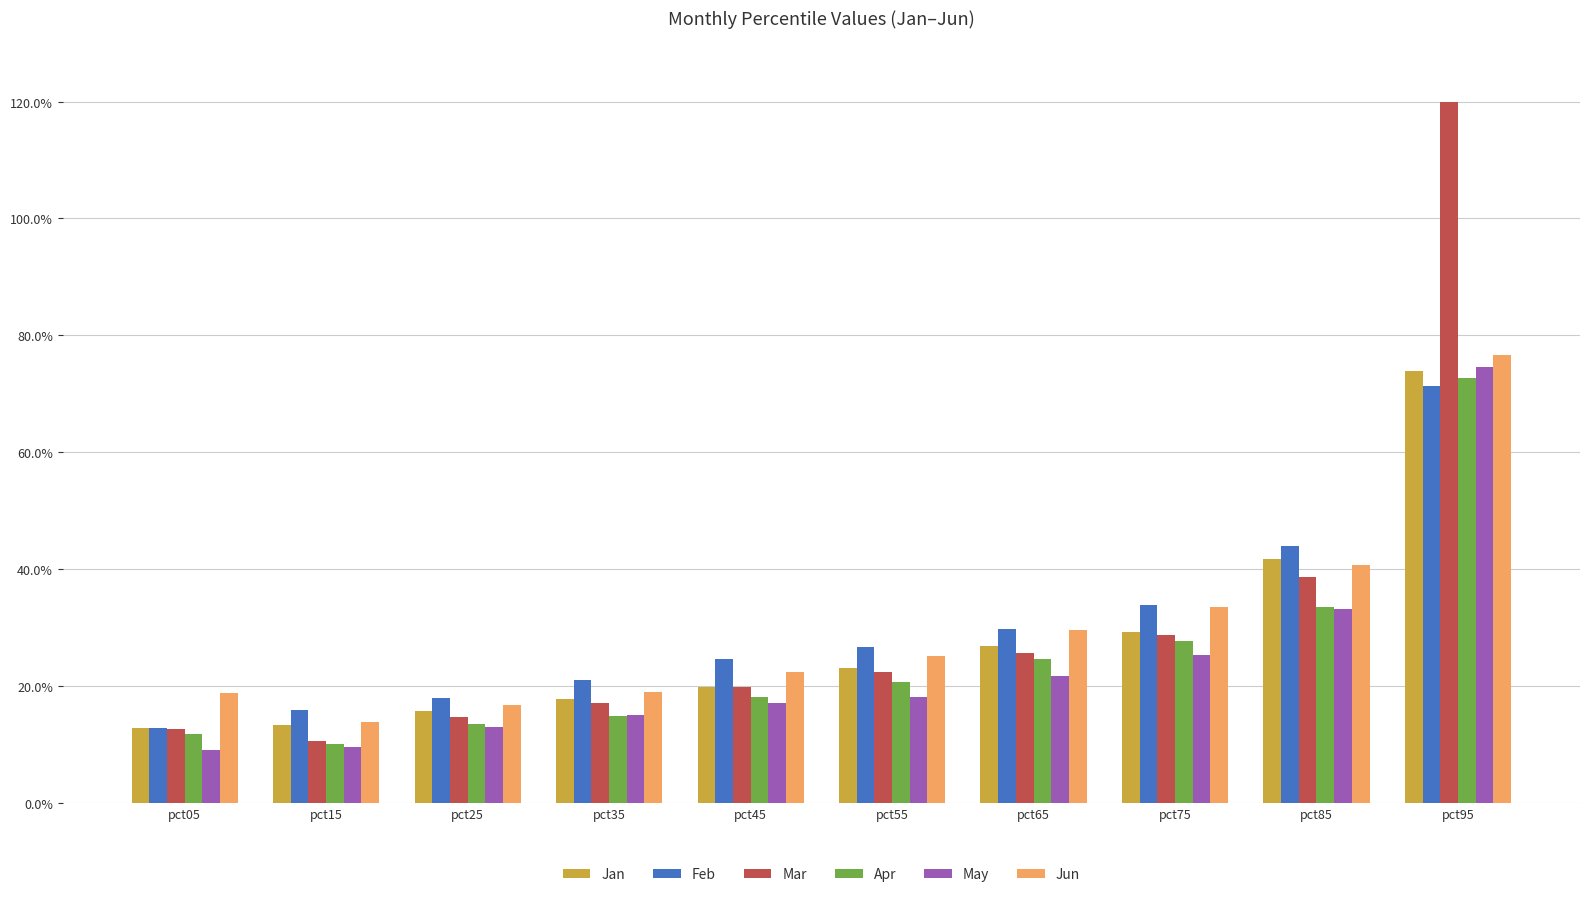

Are the bars grouped side by side (vs. stacked)?

Yes